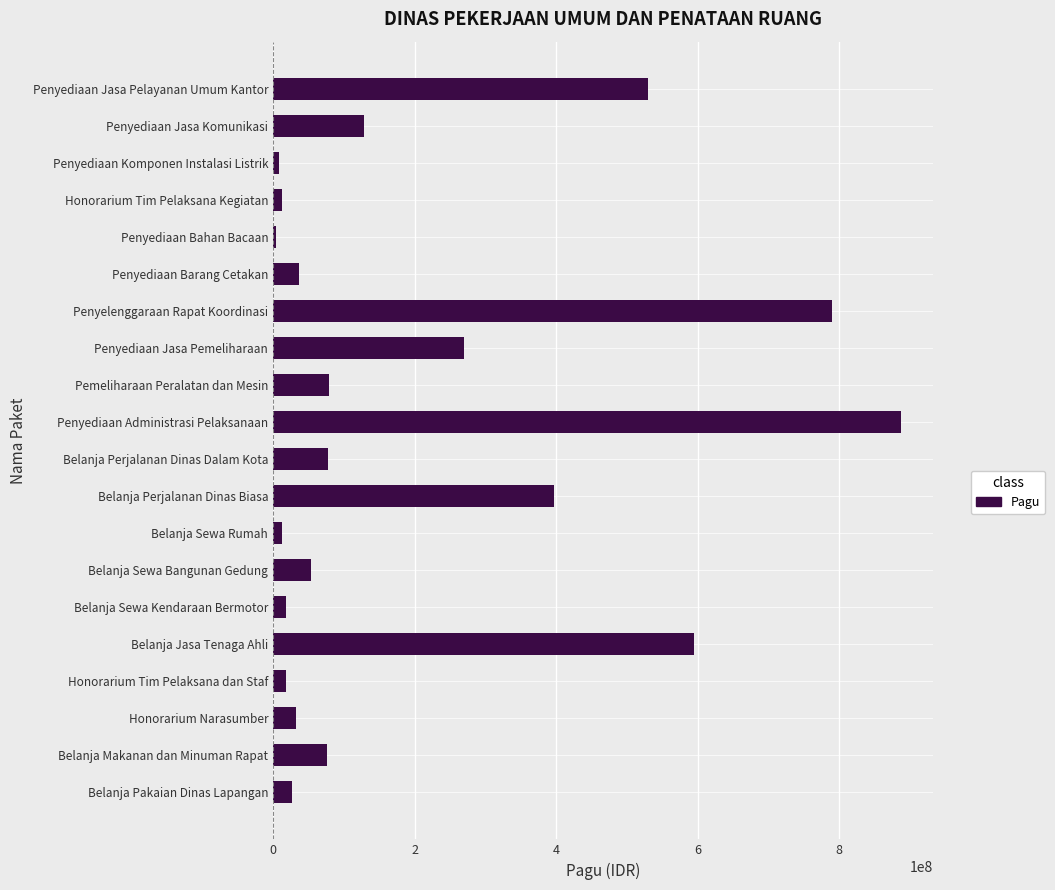

Which label corresponds to the largest value in the chart?

Penyediaan Administrasi Pelaksanaan